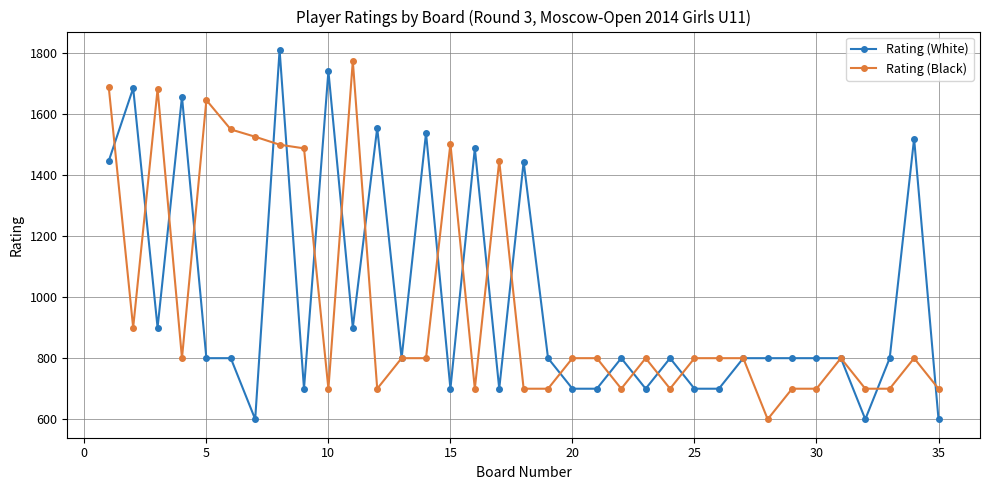

What is the greatest value displayed?

1809